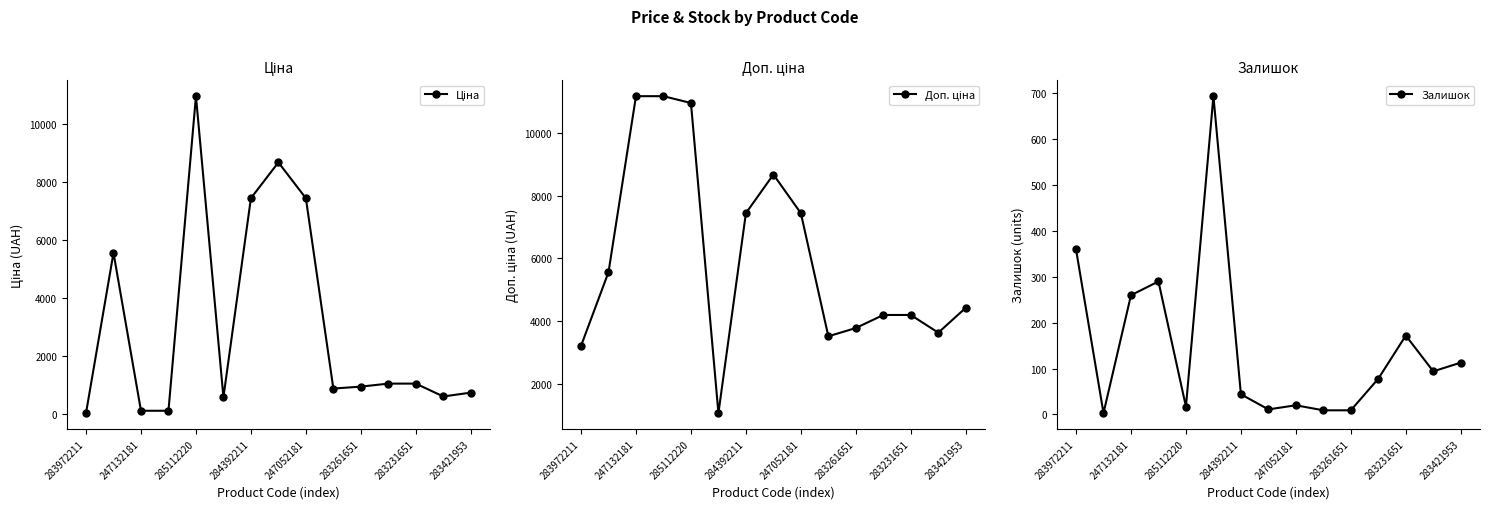

How many lines are shown in the chart?

3